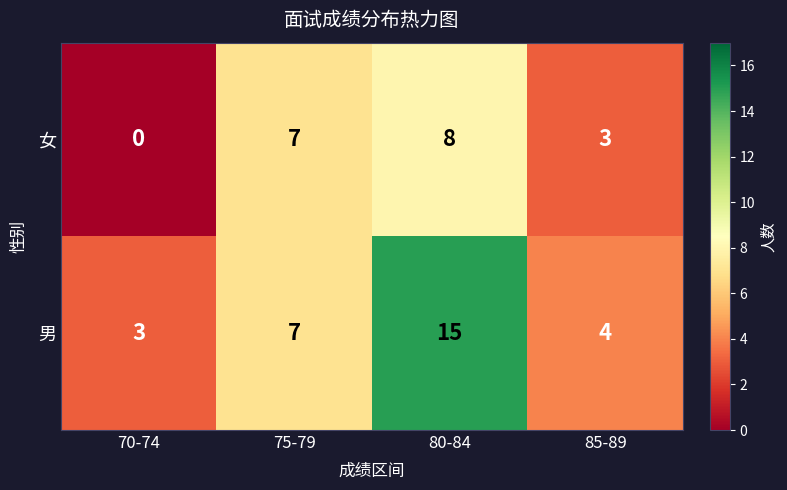

Count the number of data series in this chart.

2